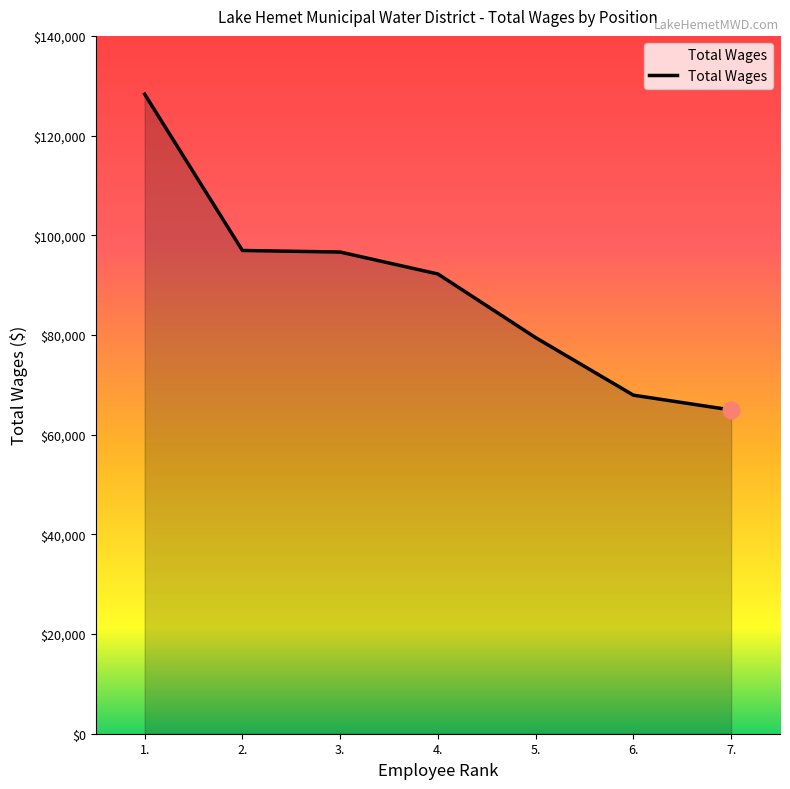

How many values are below 92234?

3